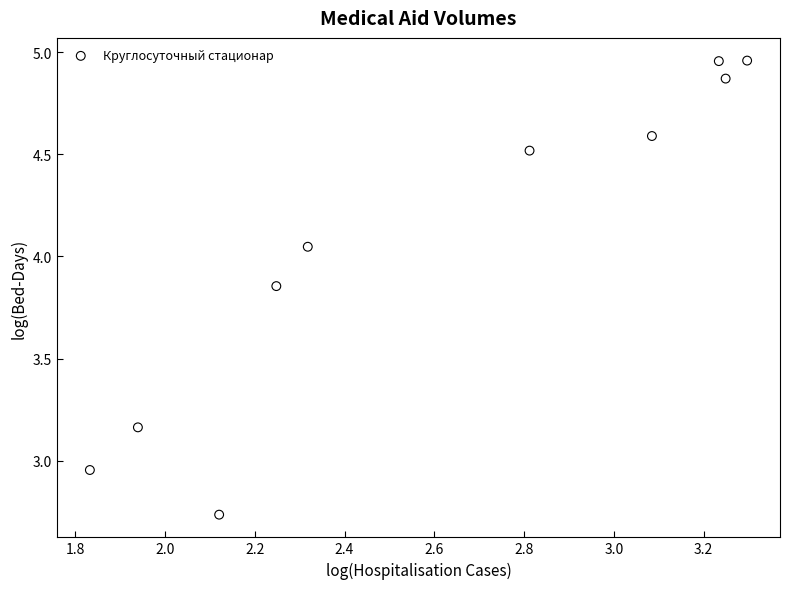

What is the average Y value?

4.1